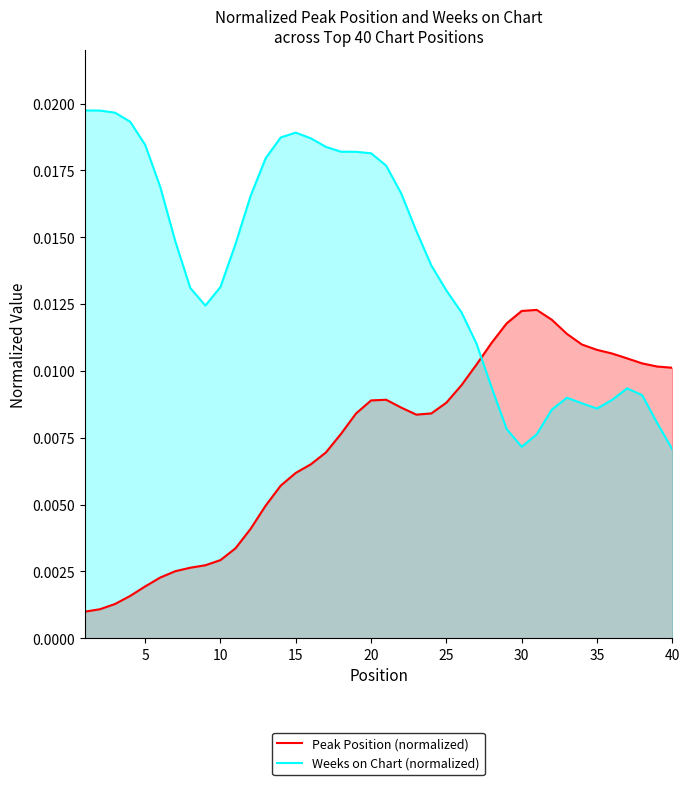

Which series has the largest total across all categories?

Weeks on Chart (normalized)